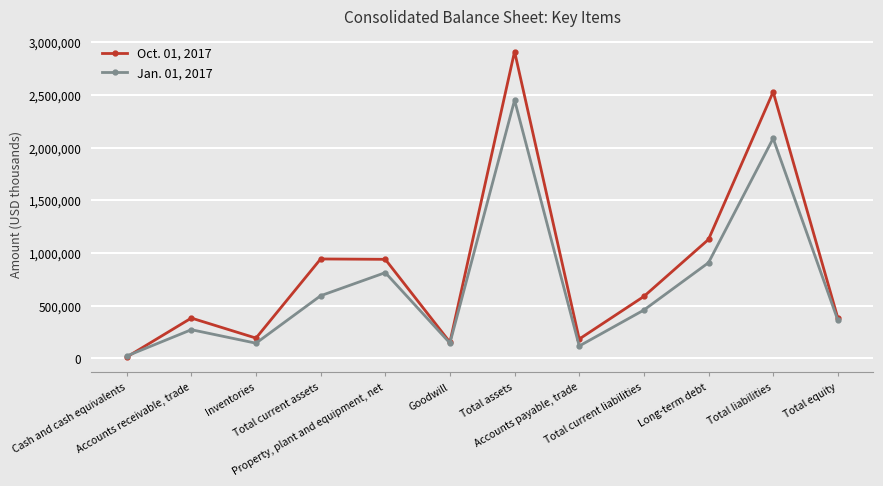

What is the total value across all series at Inventories?

335496